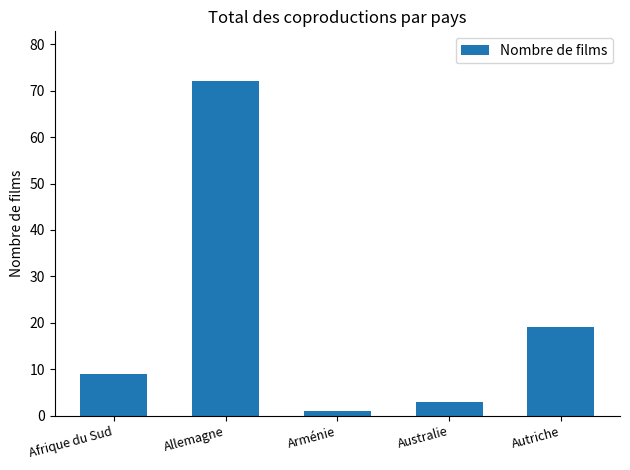

Which category has the lowest value across all series?

Arménie